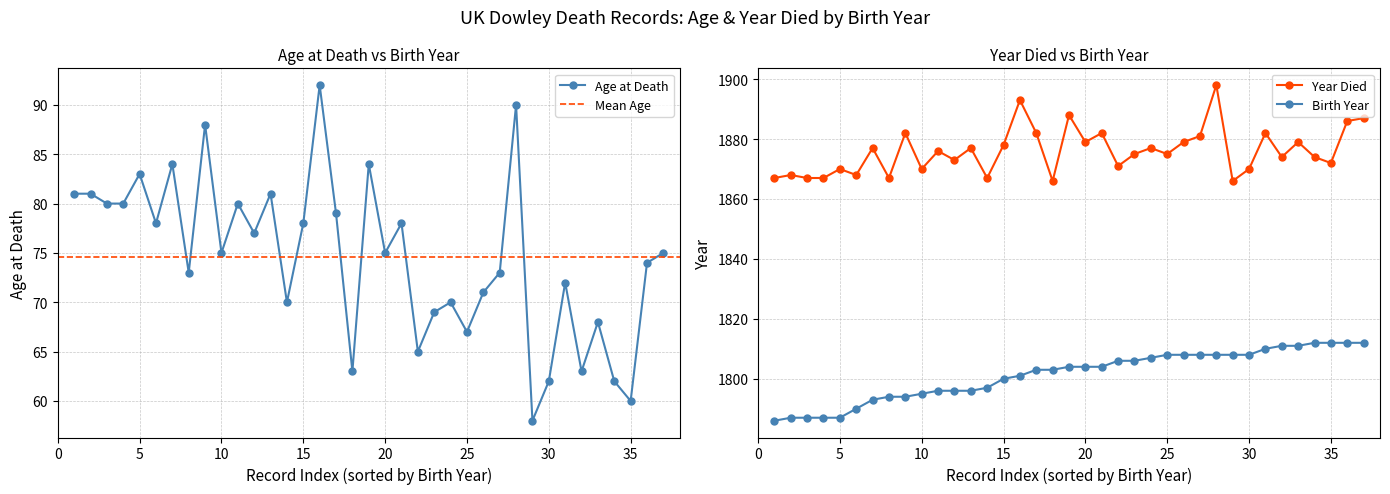

Between 1794 and 1808, which series saw the biggest shift?

Year Died